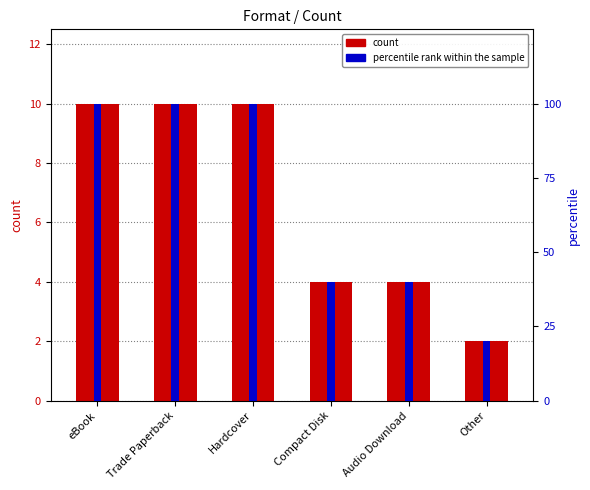

What is the label of the 3rd bar from the right?

Compact Disk